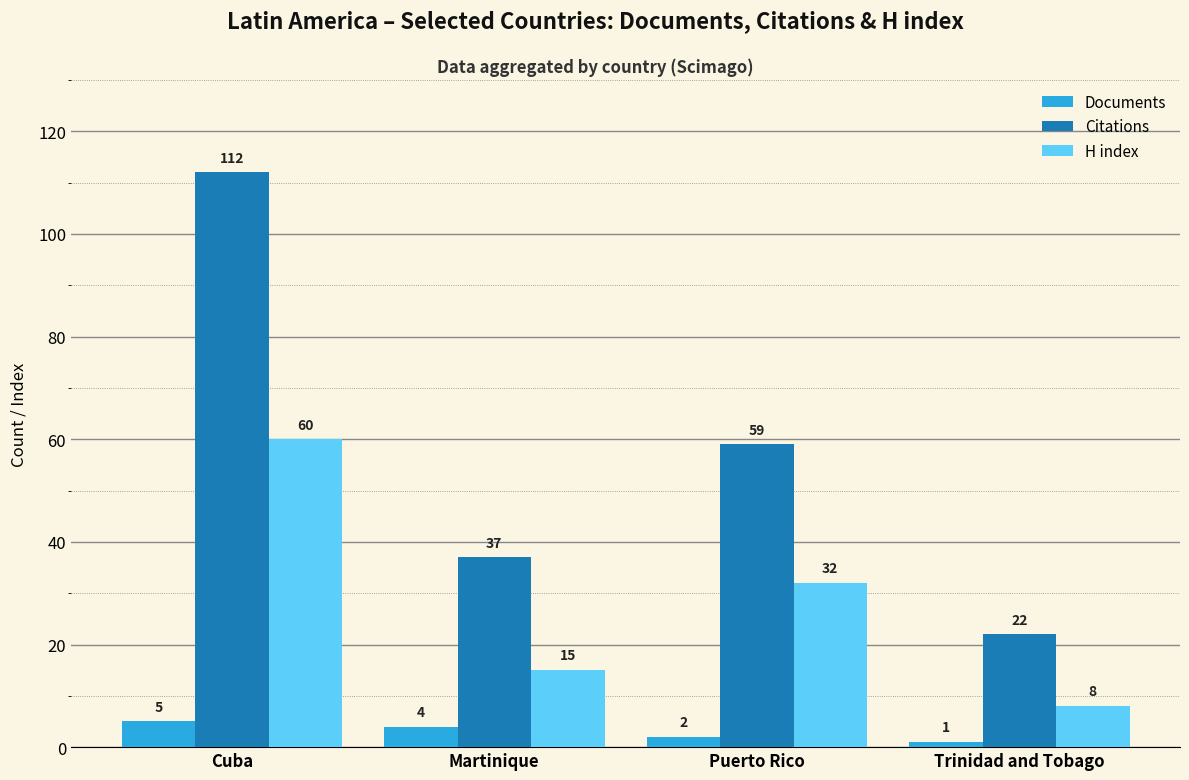

Between Cuba and Trinidad and Tobago, which series saw the biggest shift?

Citations